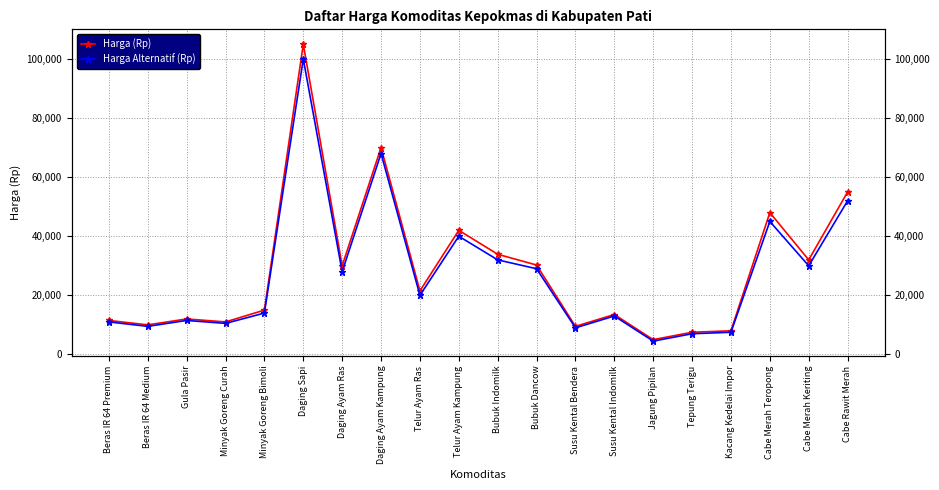

Is it true that Harga (Rp) equals 8000 at Kacang Kedelai Impor?

True